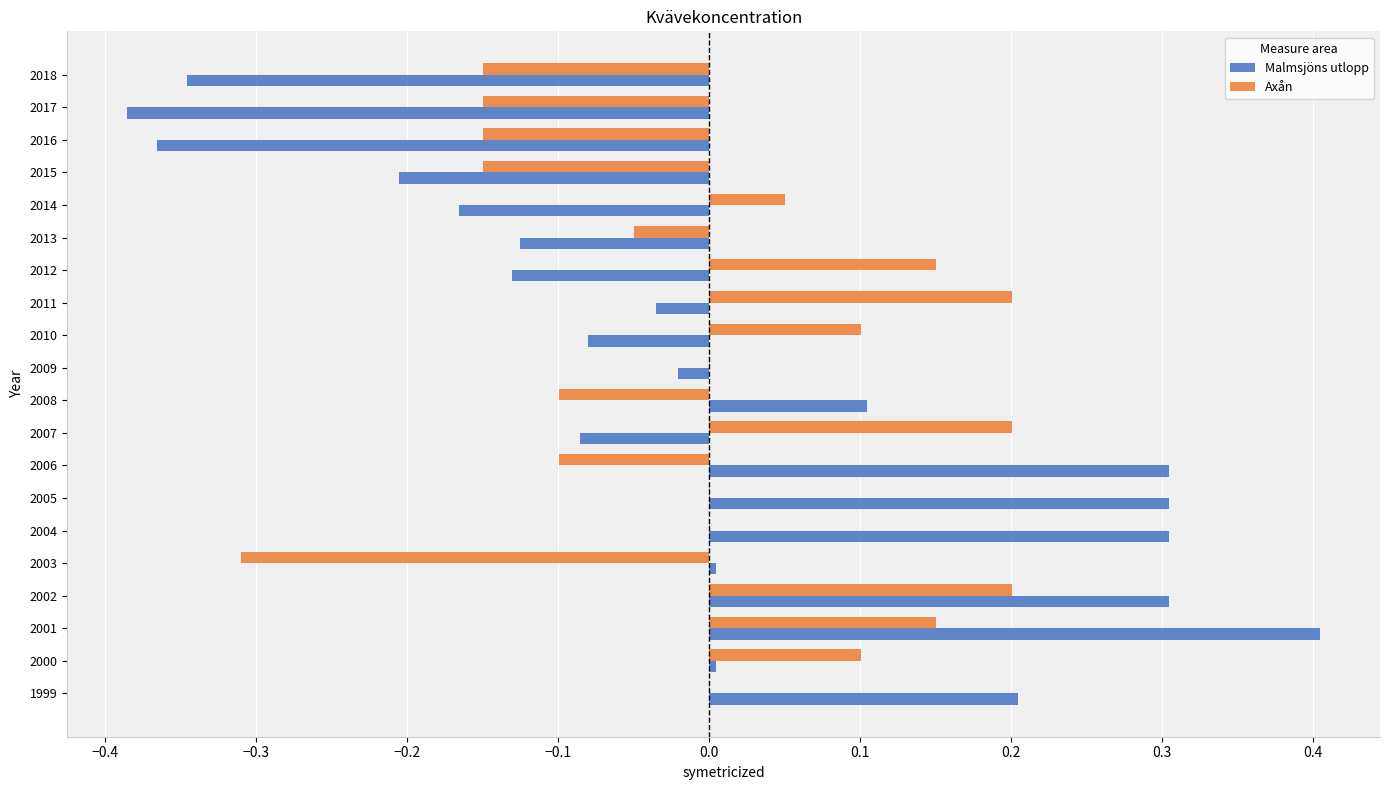

How many series are shown in this chart?

2